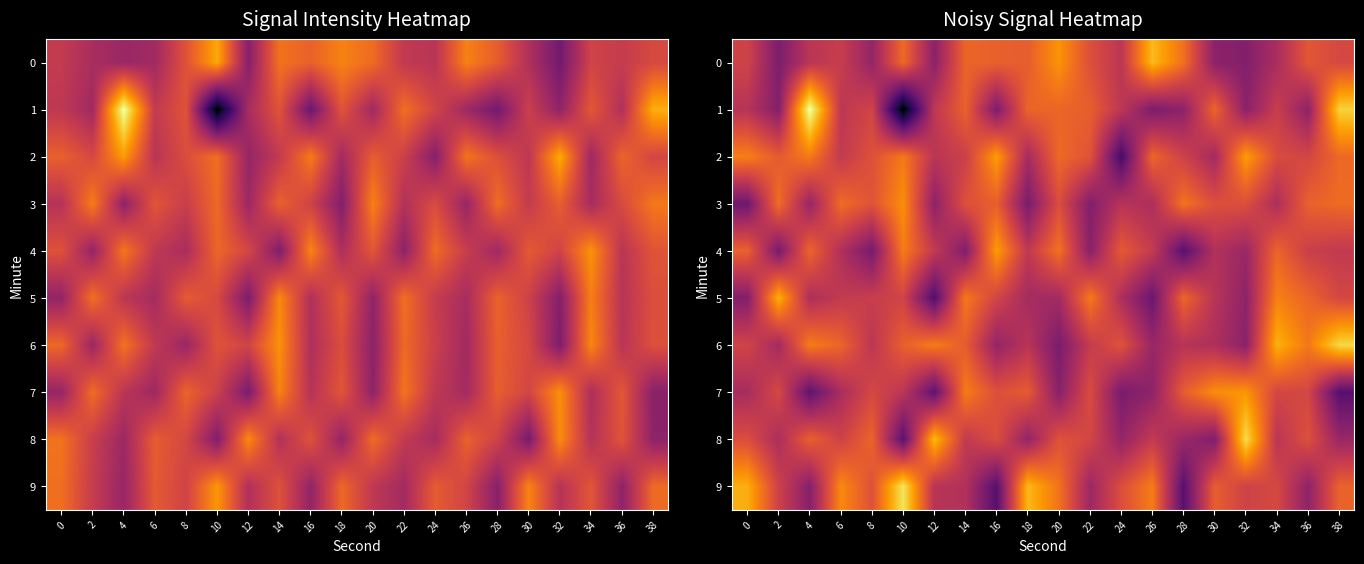

Rank the series at 8 from lowest to highest value.

4, 0, 6, 5, 1, 7, 9, 2, 3, 8